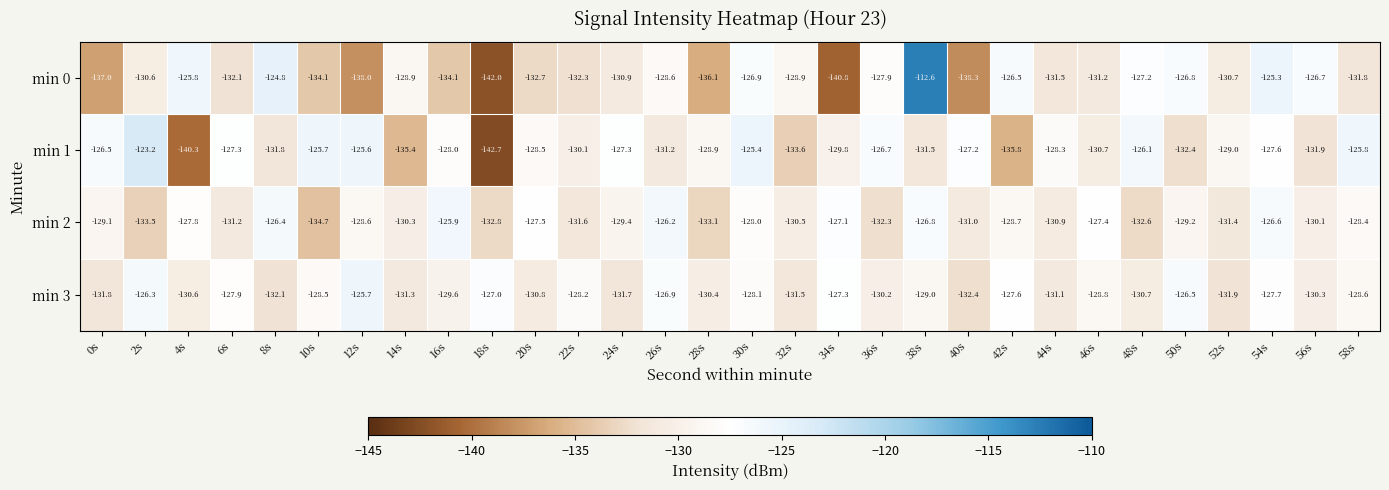

How many data points in min 1 are less than -128?

17